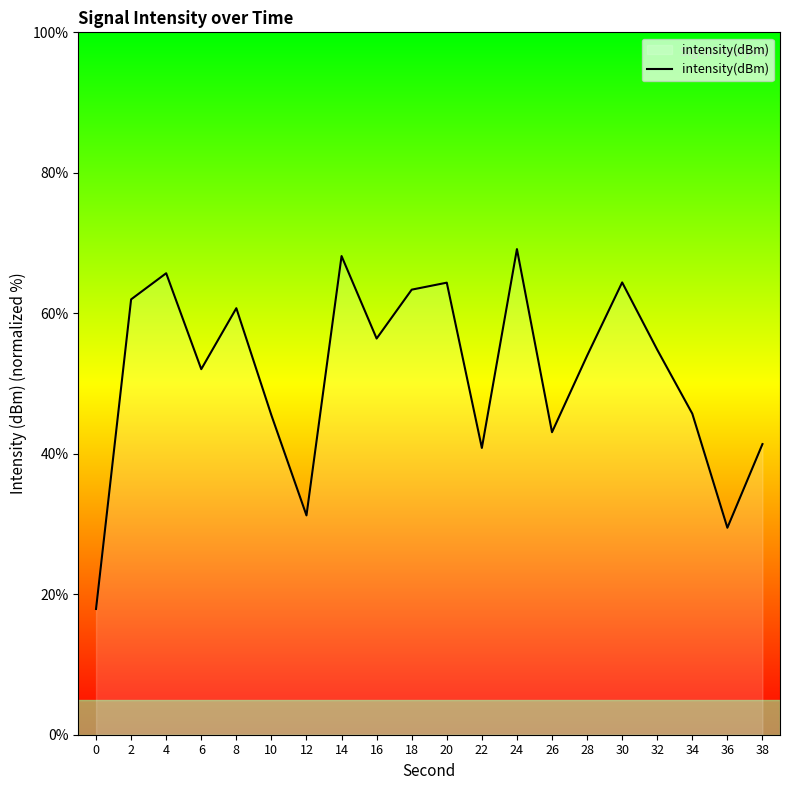

How many distinct data groups are displayed?

1